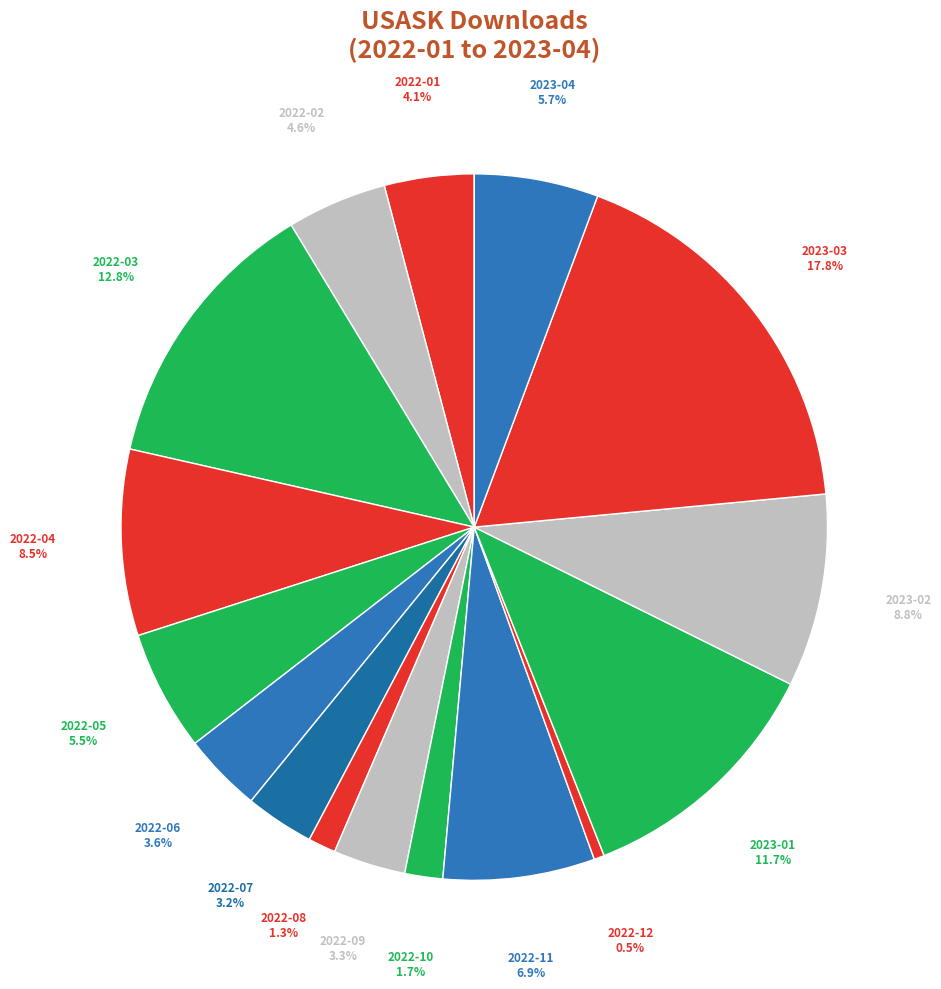

Is it true that 2023-03 is 12% of the pie?

False